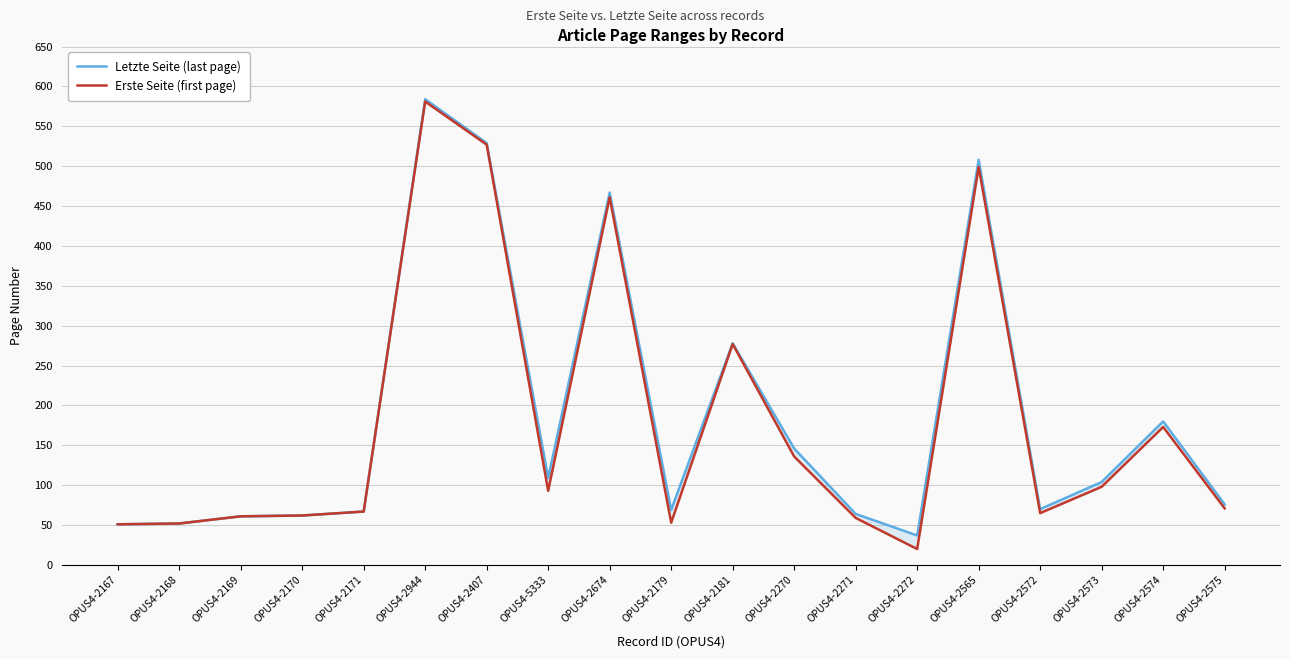

Which series has the largest range (max minus min)?

Erste Seite (first page)